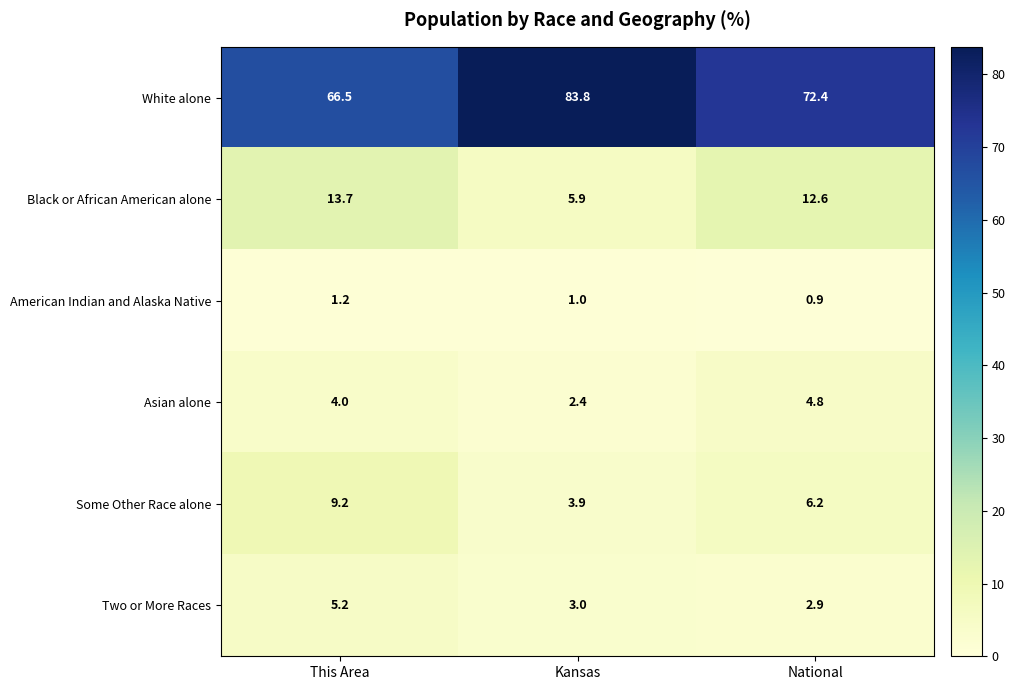

How many series are shown in this chart?

6